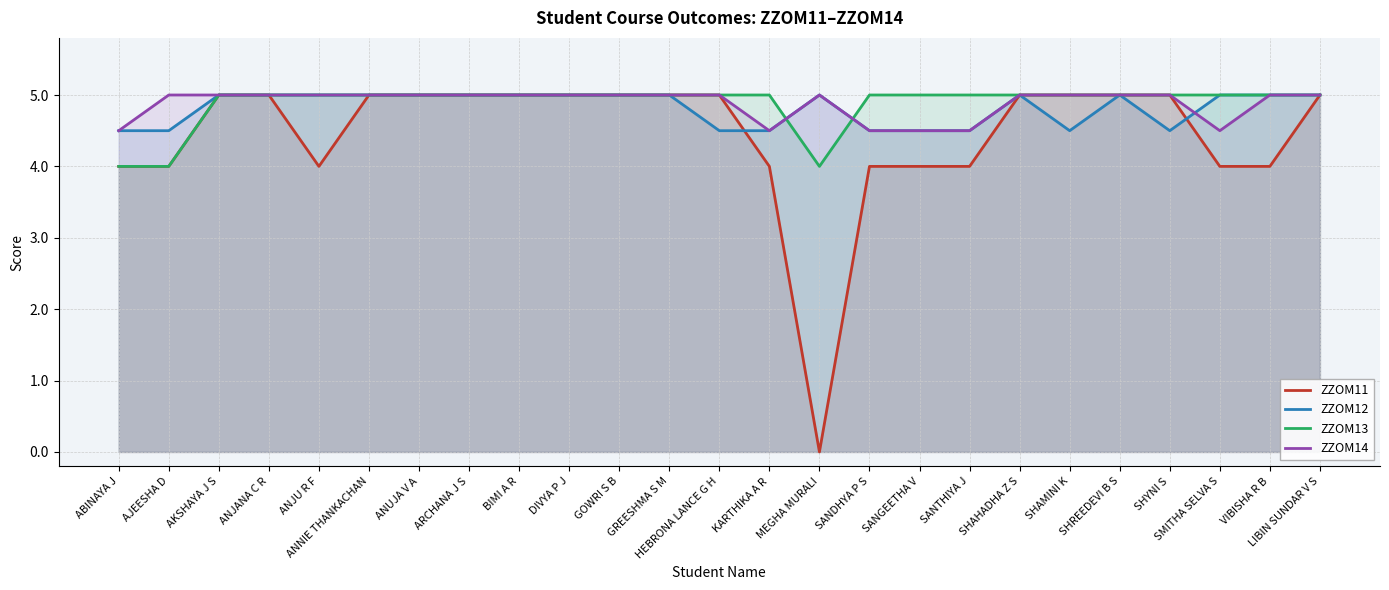

What is the difference between the maximum and second lowest values in the ZZOM14 series?

0.5